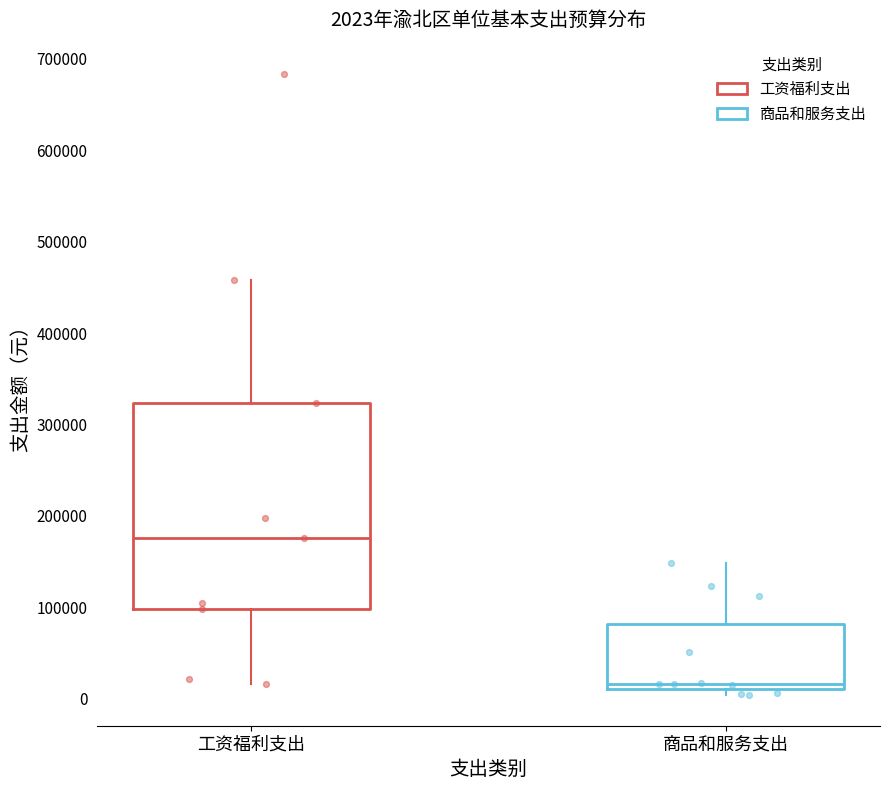

Which box is the tallest, from its lower edge to its upper edge?

工资福利支出